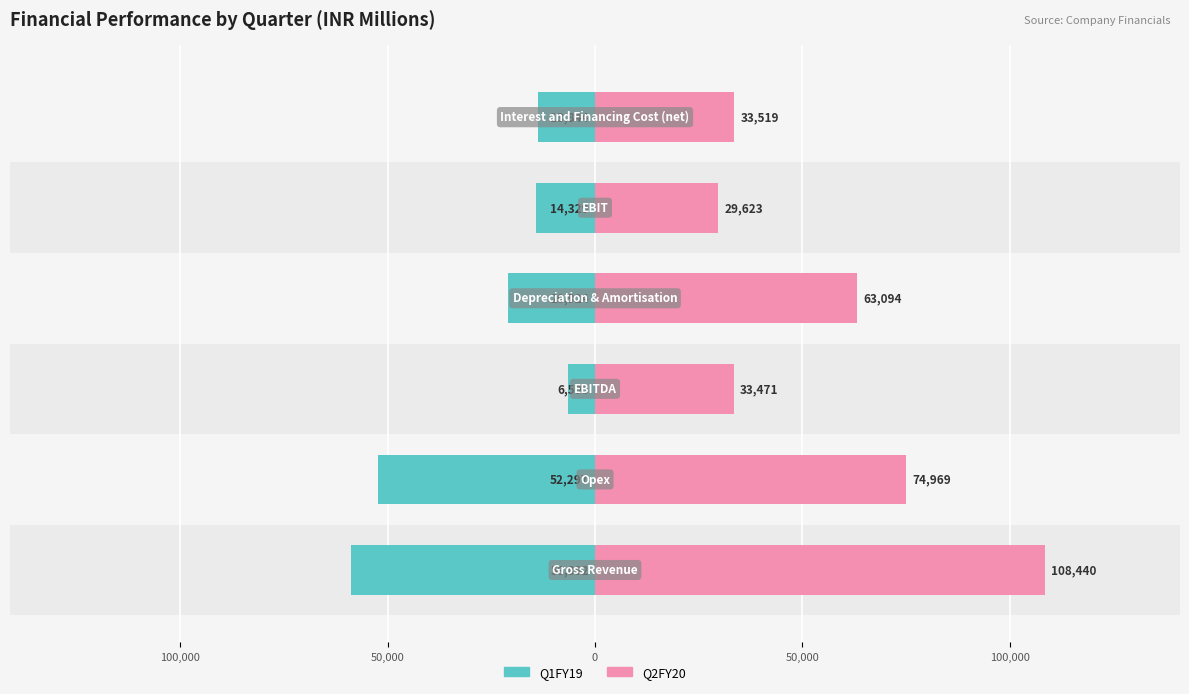

What is the sum of all Q2FY20 values?

343116